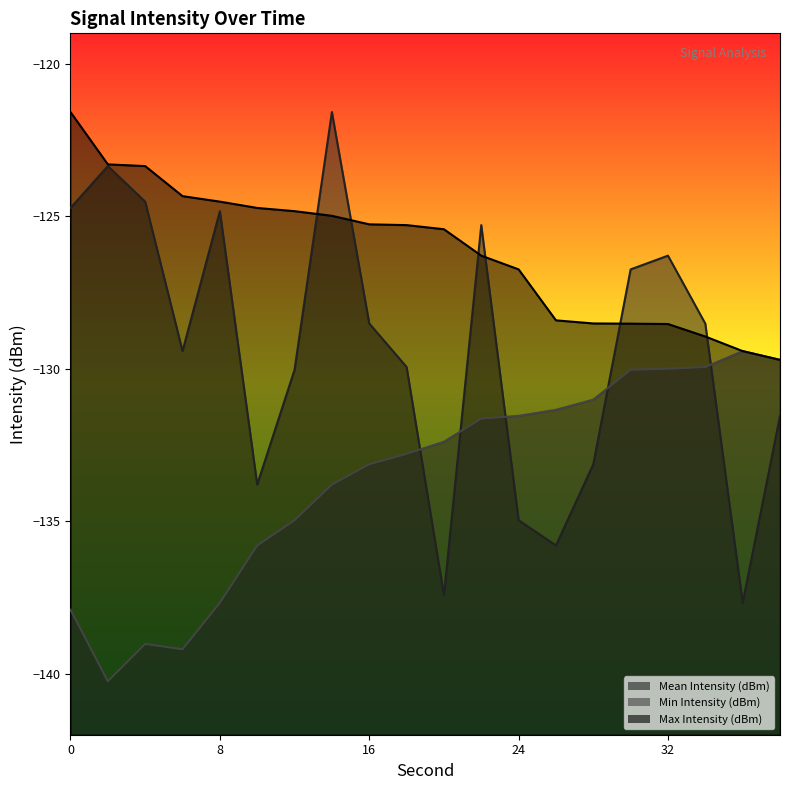

What is the value of the Min Intensity (dBm) point at the 12th from the left?

-131.6